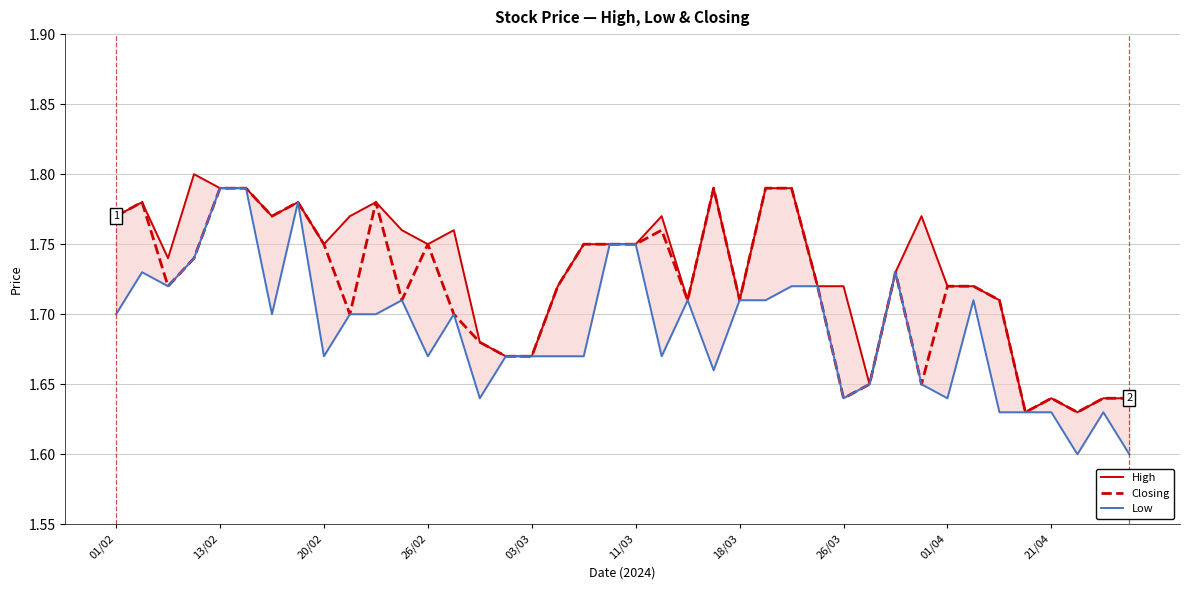

The Closing series shows 1.6 at 35. True or false?

True